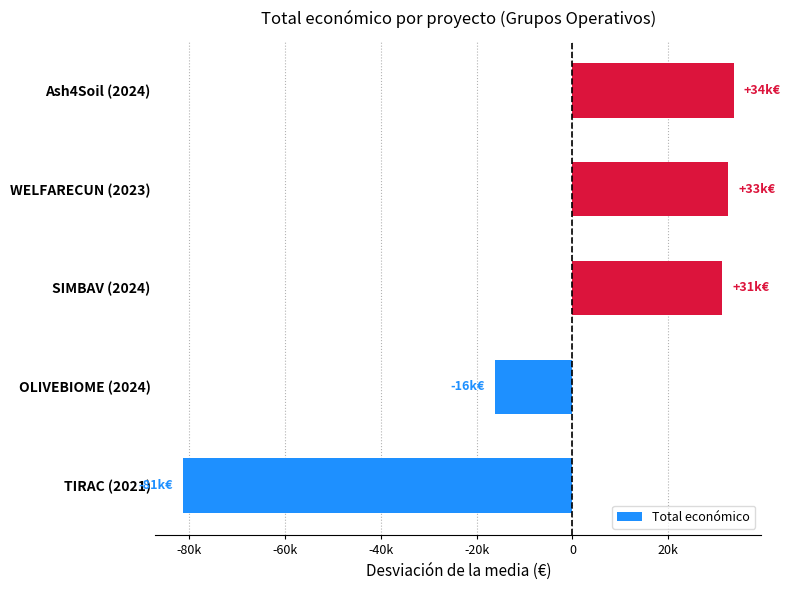

What is the smallest value displayed?

-81299.8